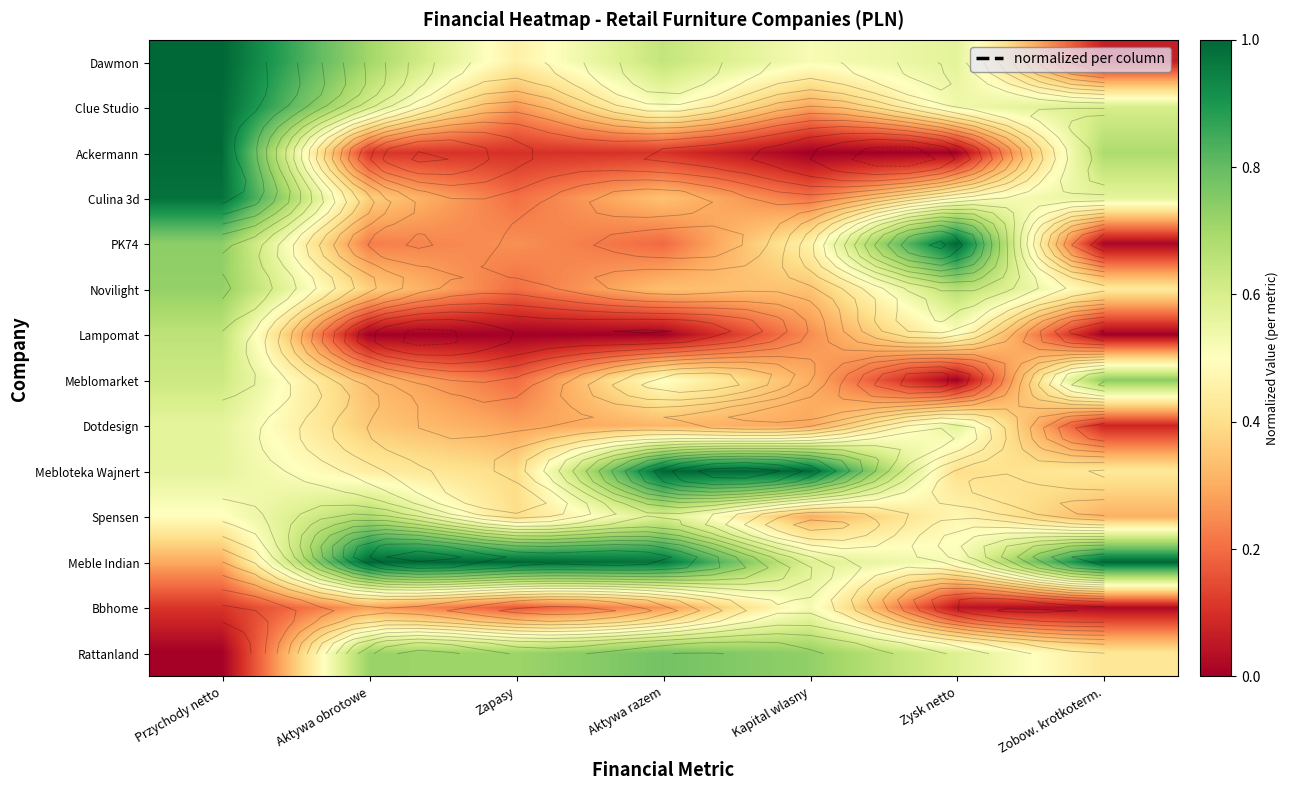

Which category has the lowest value in the Lampomat series?

Aktywa obrotowe